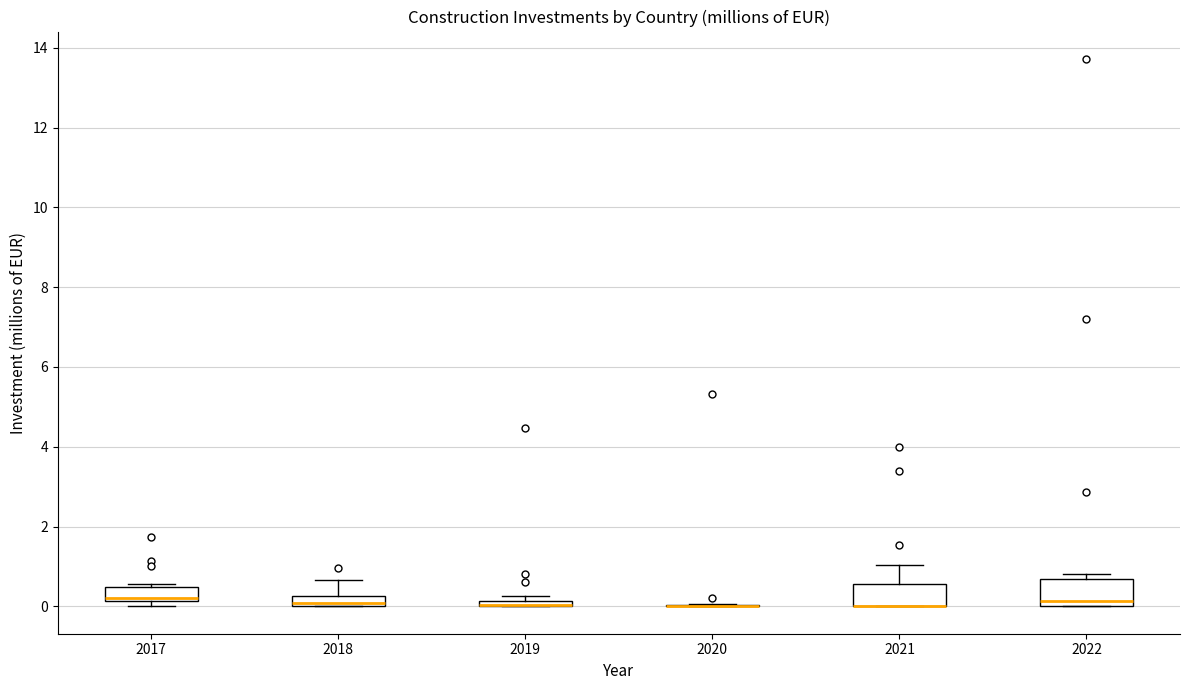

Where is the upper edge of the box at x = 2017 on the y-axis? The values are not printed on the chart, so give them approximately, as read against the axis.

0.4